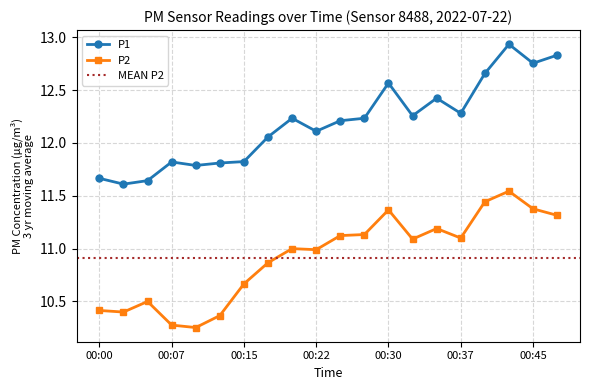

List the series in order of their peak value, highest first.

P1, P2